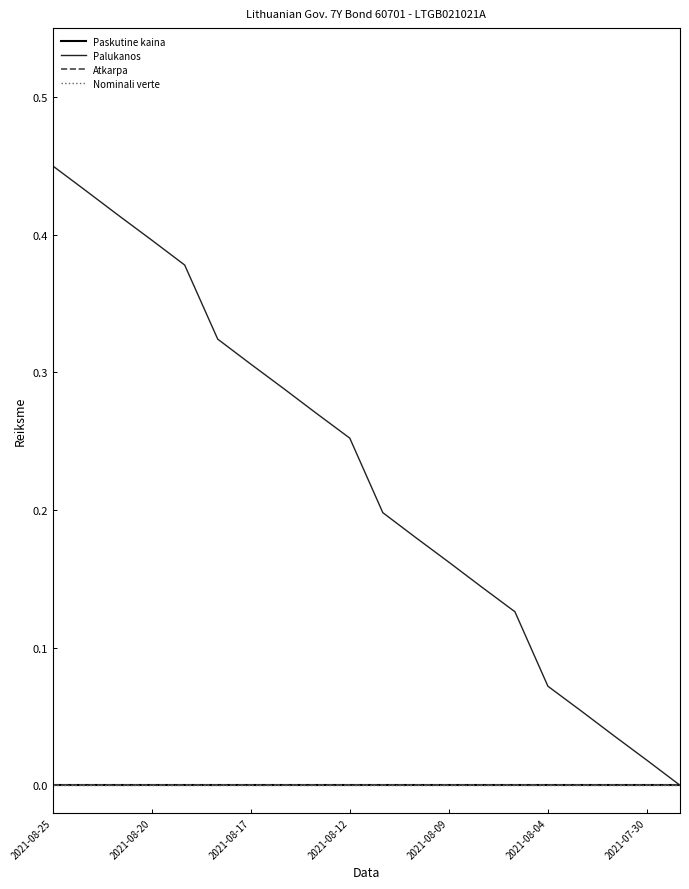

Count the number of data series in this chart.

4